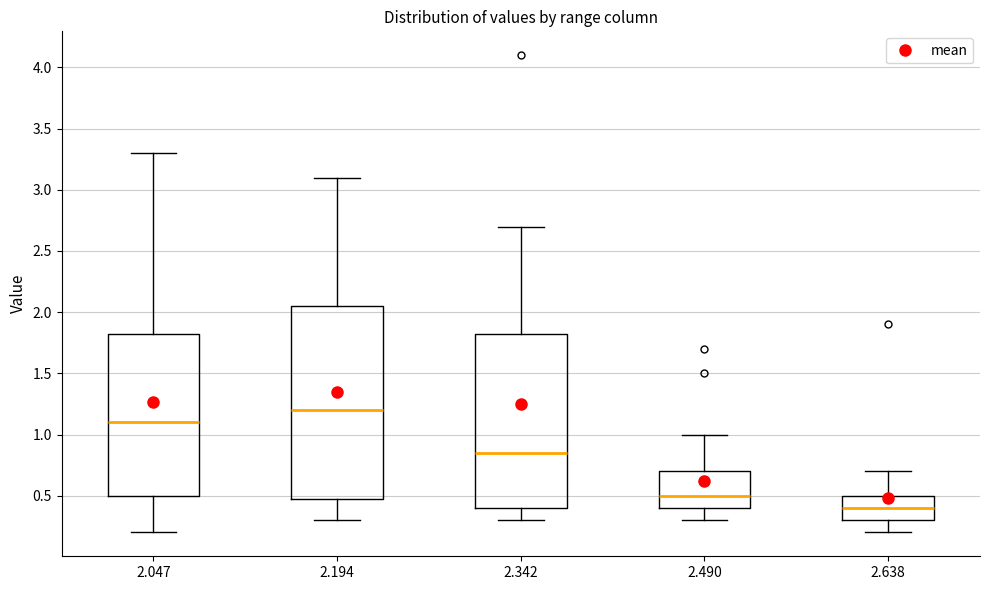

Comparing the boxes themselves (not the whiskers), which one is the tallest?

2.194